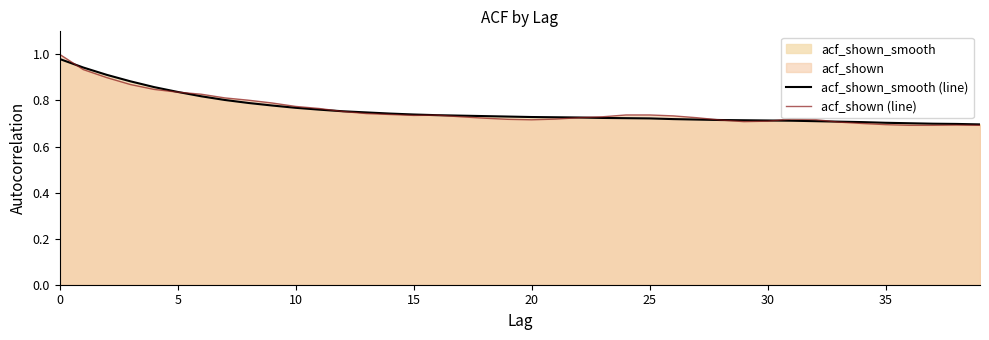

What is the difference between the maximum and minimum values in the acf_shown_smooth (line) series?

0.3